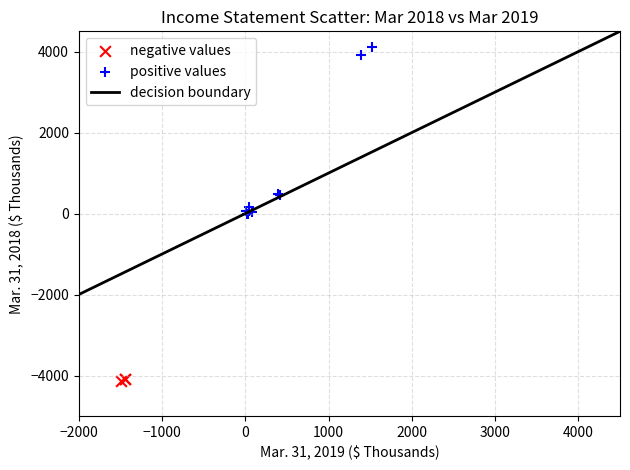

Which series reaches the maximum Y coordinate?

positive values